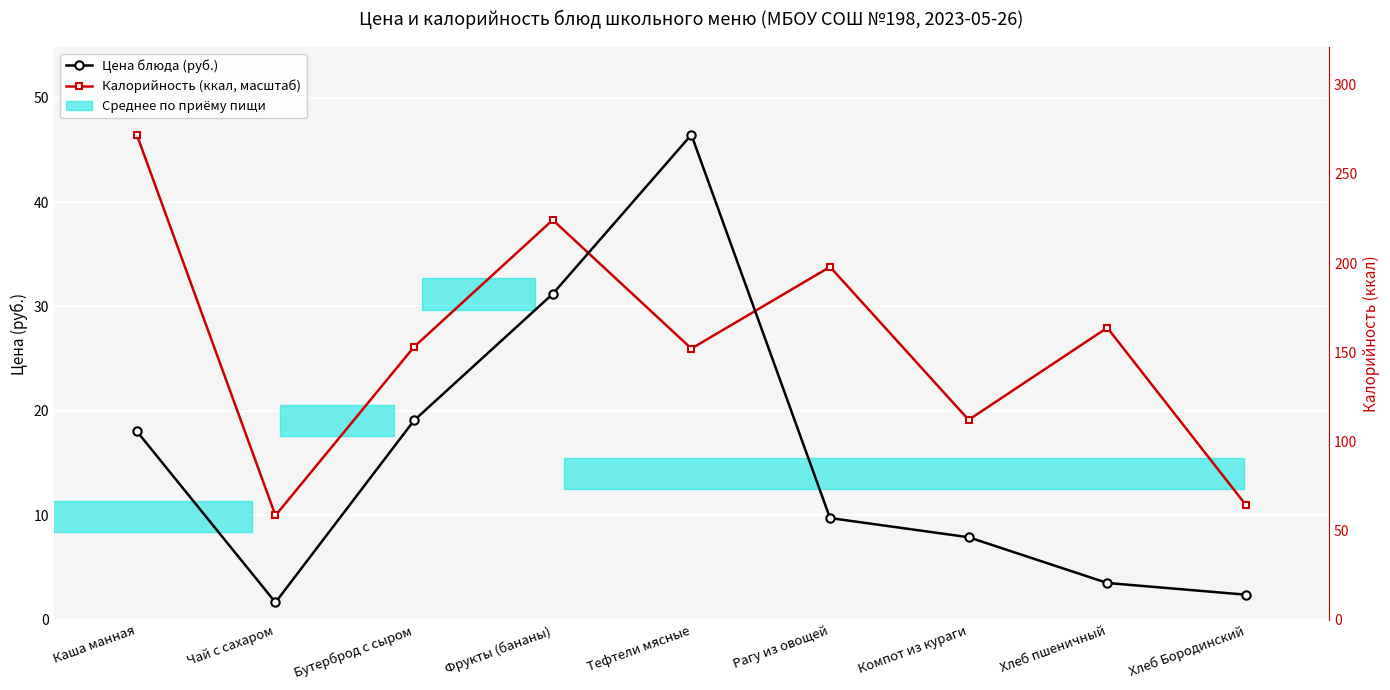

Reading right to left, list all the values displayed in this chart.

Цена блюда (руб.): 2.4	3.5	7.9	9.7	46.4	31.2	19.1	1.7	18.1
Калорийность (ккал, масштаб): 11.0	28.0	19.1	33.8	26.0	38.3	26.1	10.0	46.4